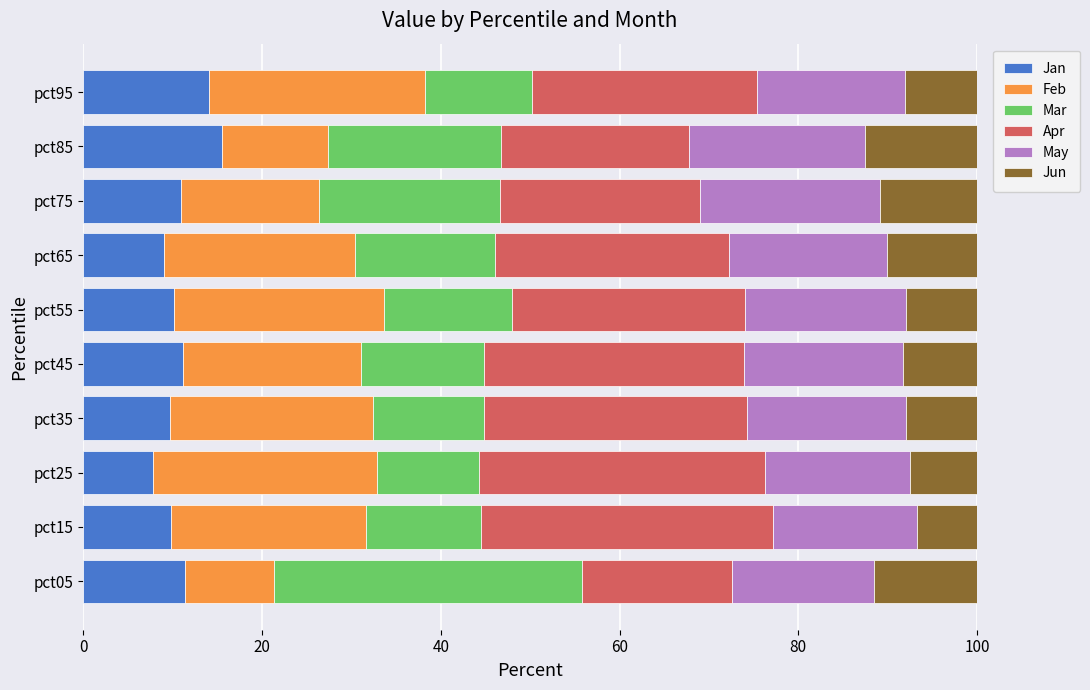

What is the total value across all series at pct15?

100.0